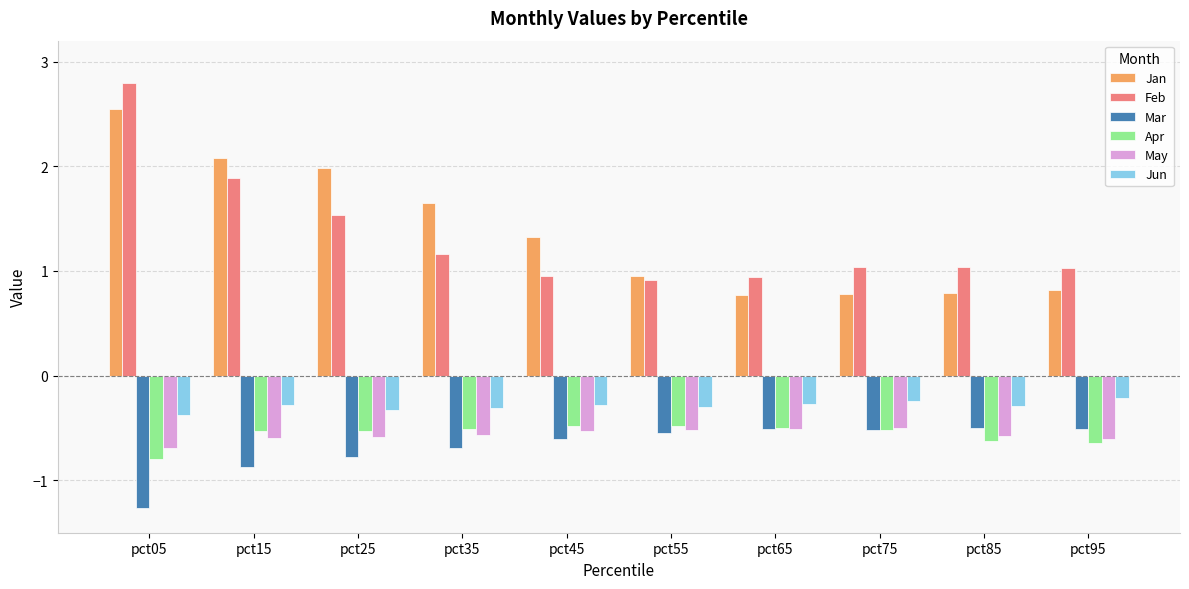

What value does the Jan series have at pct75?

0.8